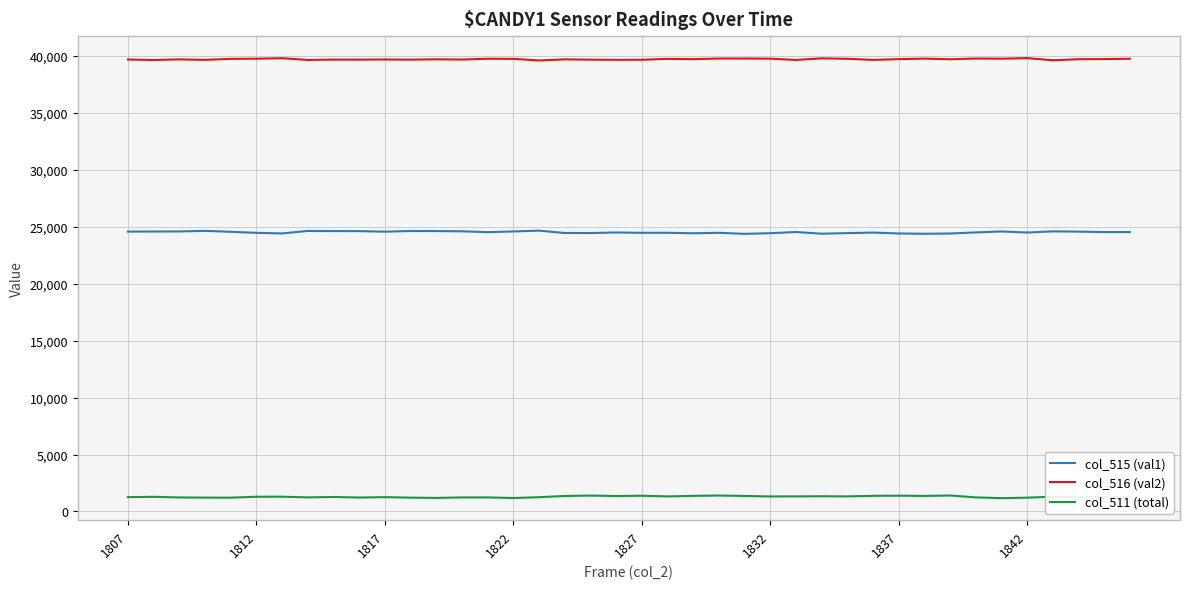

What is the lowest value of the col_516 (val2) series?

39615